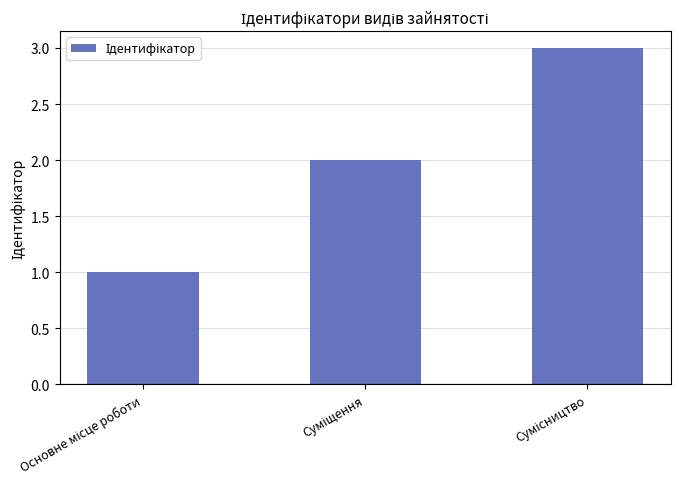

Are the bars horizontal?

No